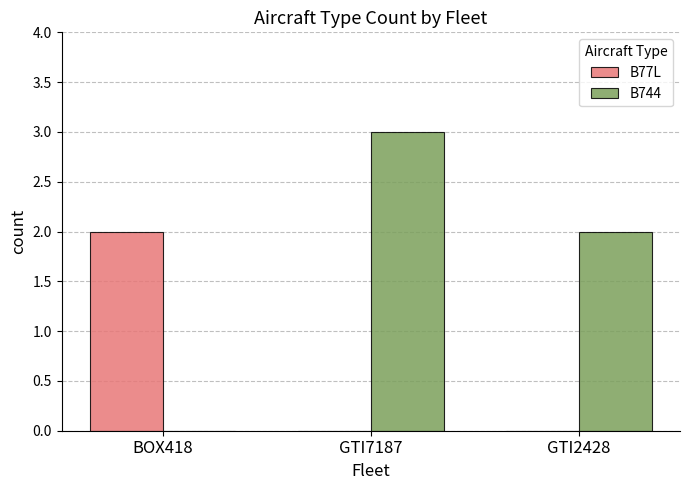

Is it true that B744 equals 2 at BOX418?

False